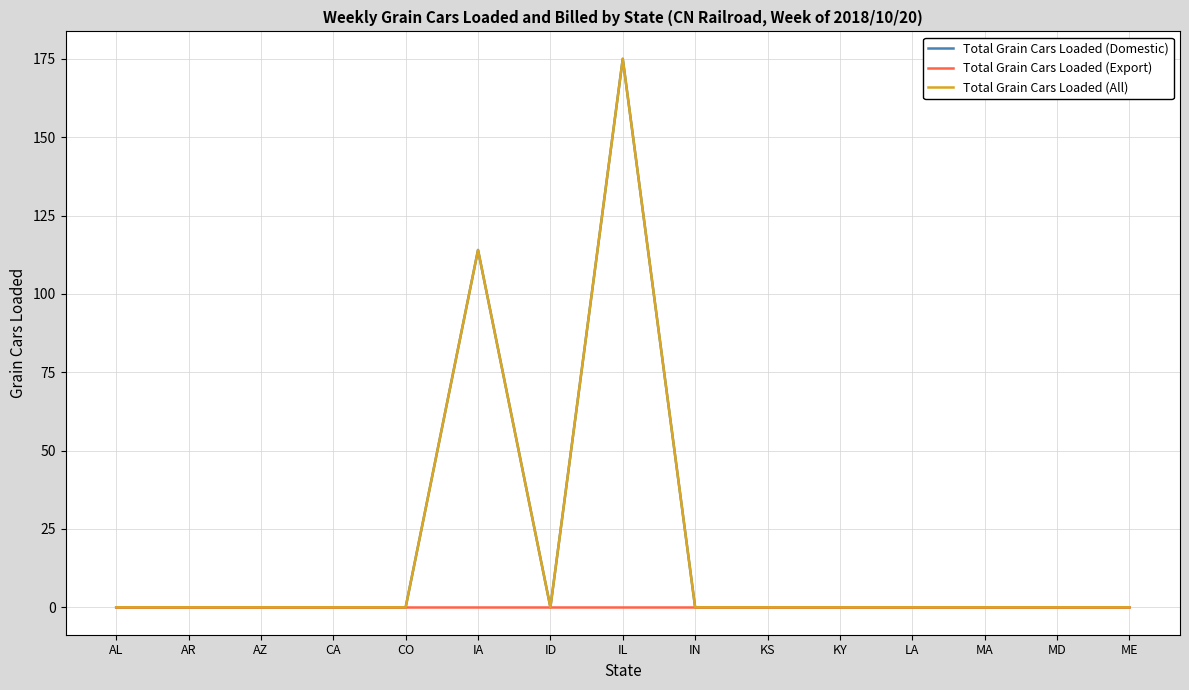

What is the difference between the second highest and second lowest values in the Total Grain Cars Loaded (Domestic) series?

114